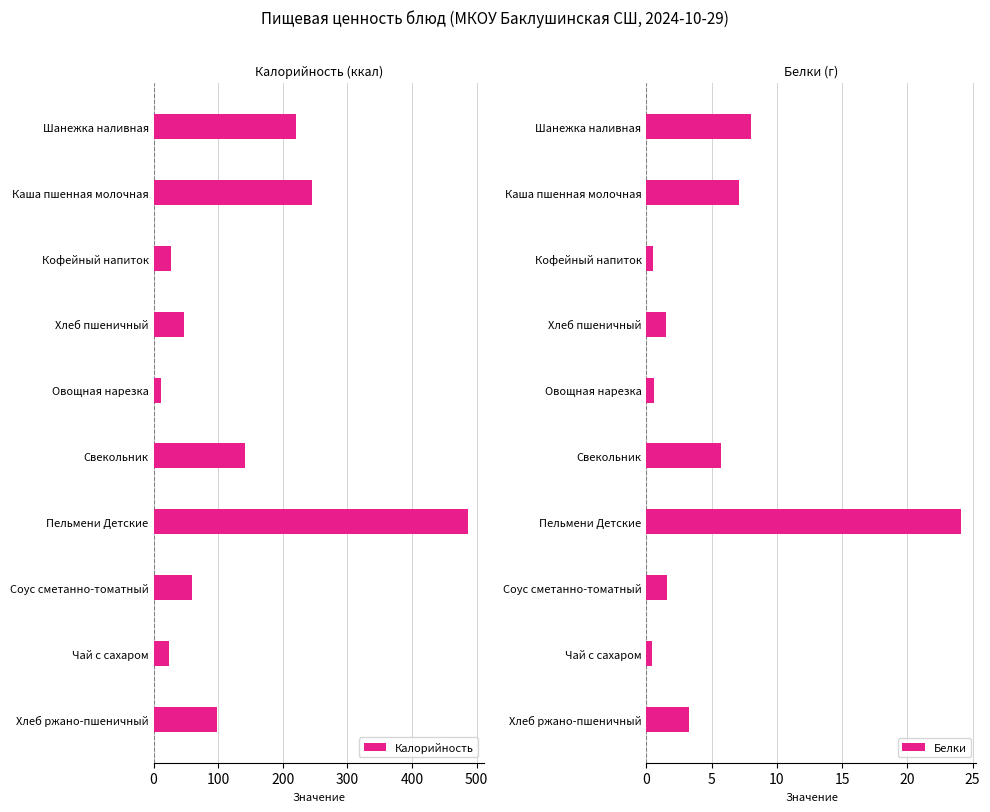

List the series in order of their overall mean, lowest first.

Белки, Калорийность